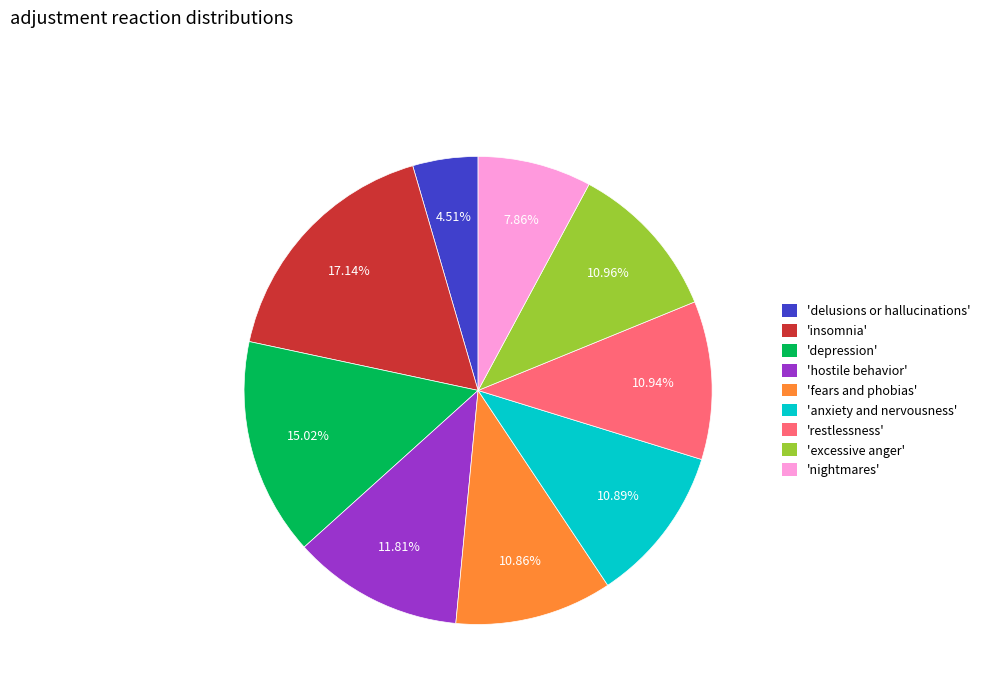

Which slice is the largest?

'insomnia'